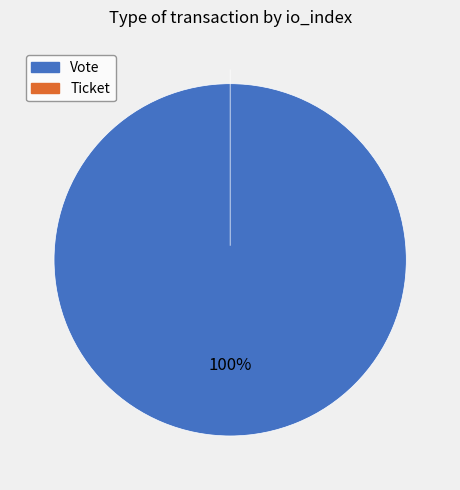

To the nearest percent, what is the average slice percentage?

50%